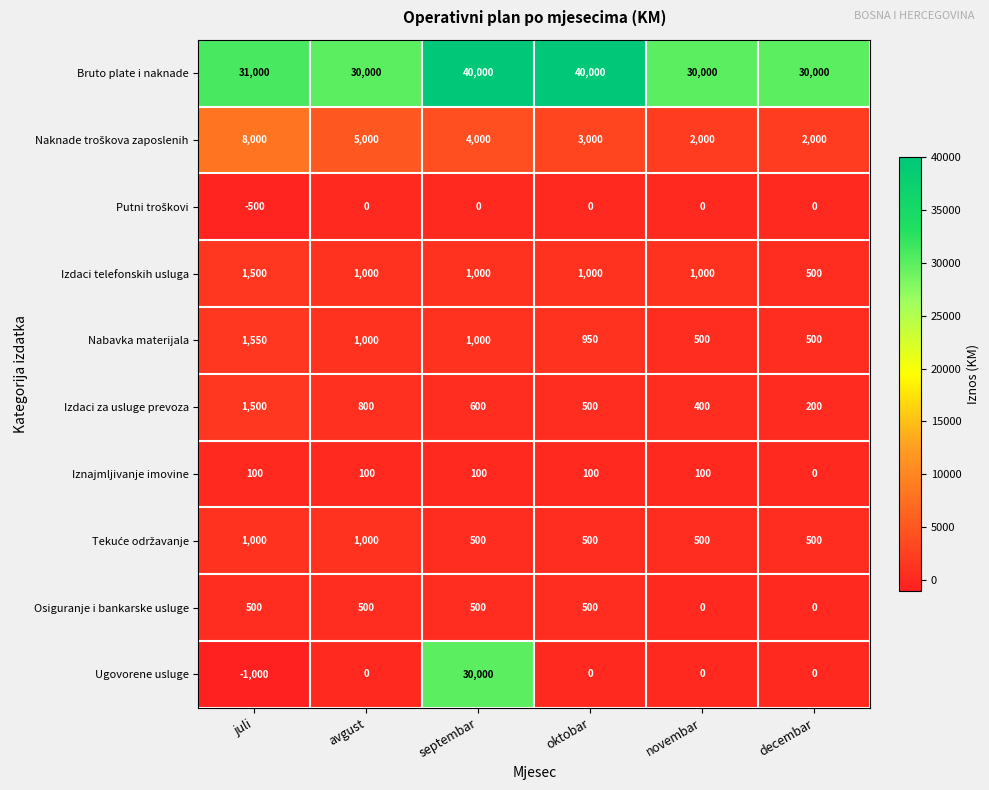

Count the number of data series in this chart.

10